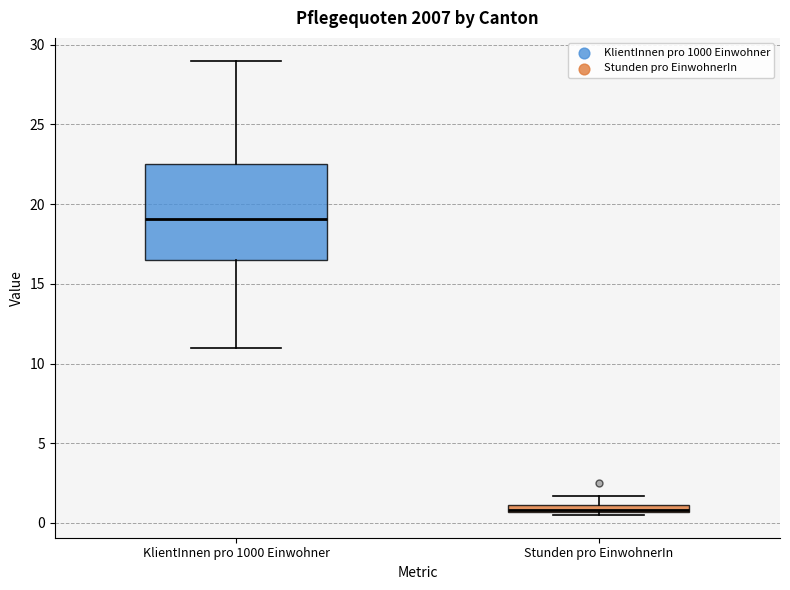

Which box is the tallest, from its lower edge to its upper edge?

KlientInnen pro 1000 Einwohner